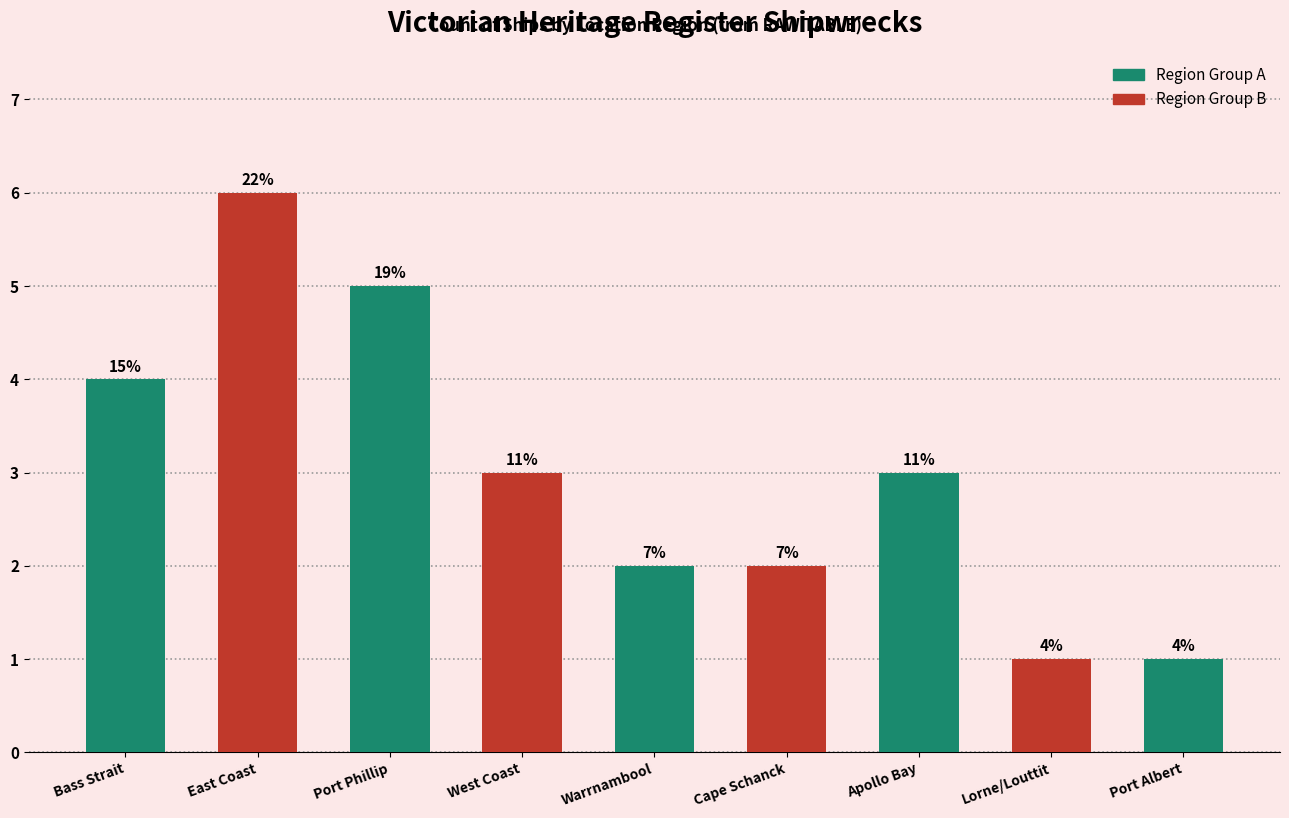

What is the ratio of the value at Bass Strait to the value at West Coast?

1.3